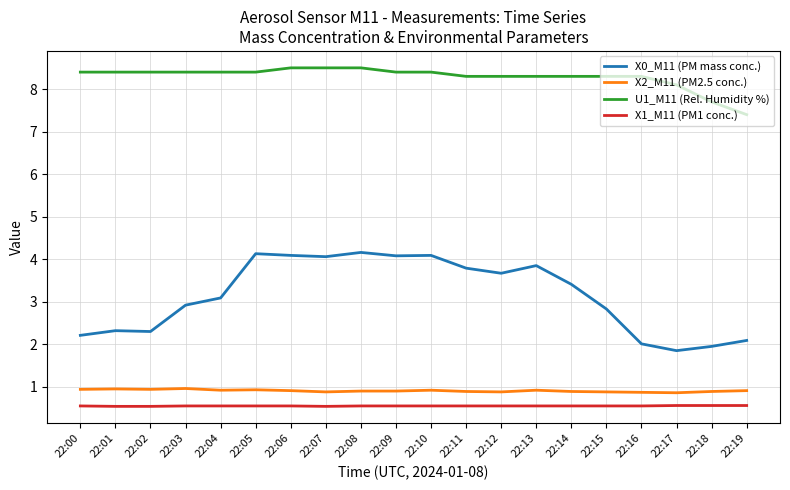

True or false: U1_M11 (Rel. Humidity %) and X1_M11 (PM1 conc.) intersect in this chart.

False